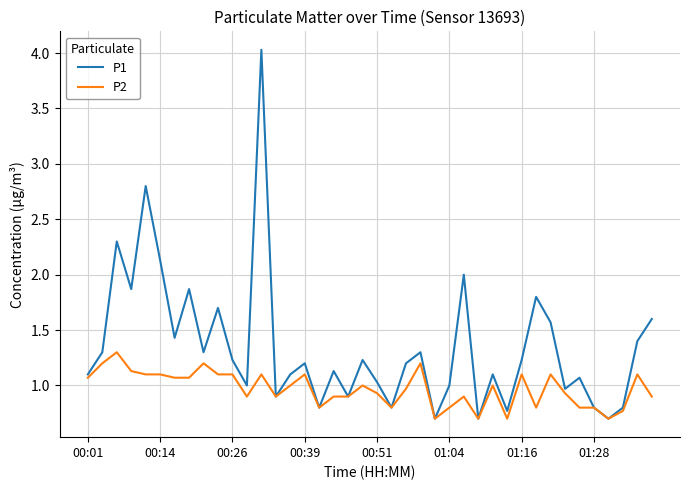

Which series has the widest spread of values?

P1